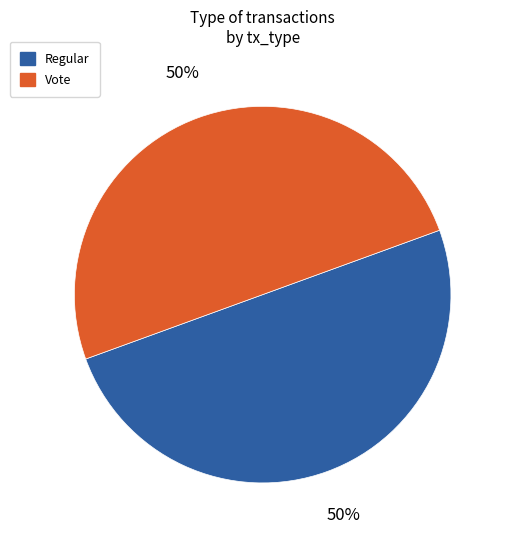

What percentage is the Vote slice, to the nearest percent?

50%